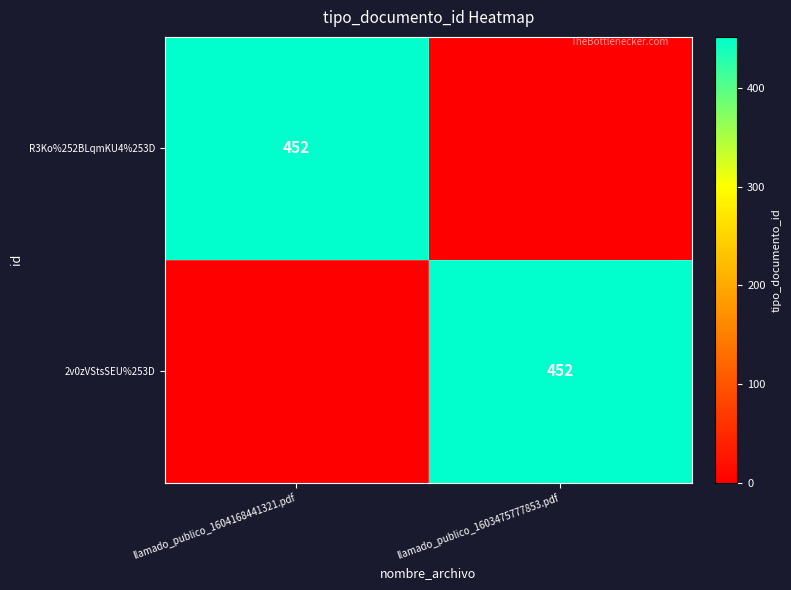

Is it true that R3Ko%252BLqmKU4%253D equals 780 at llamado_publico_1604168441321.pdf?

False